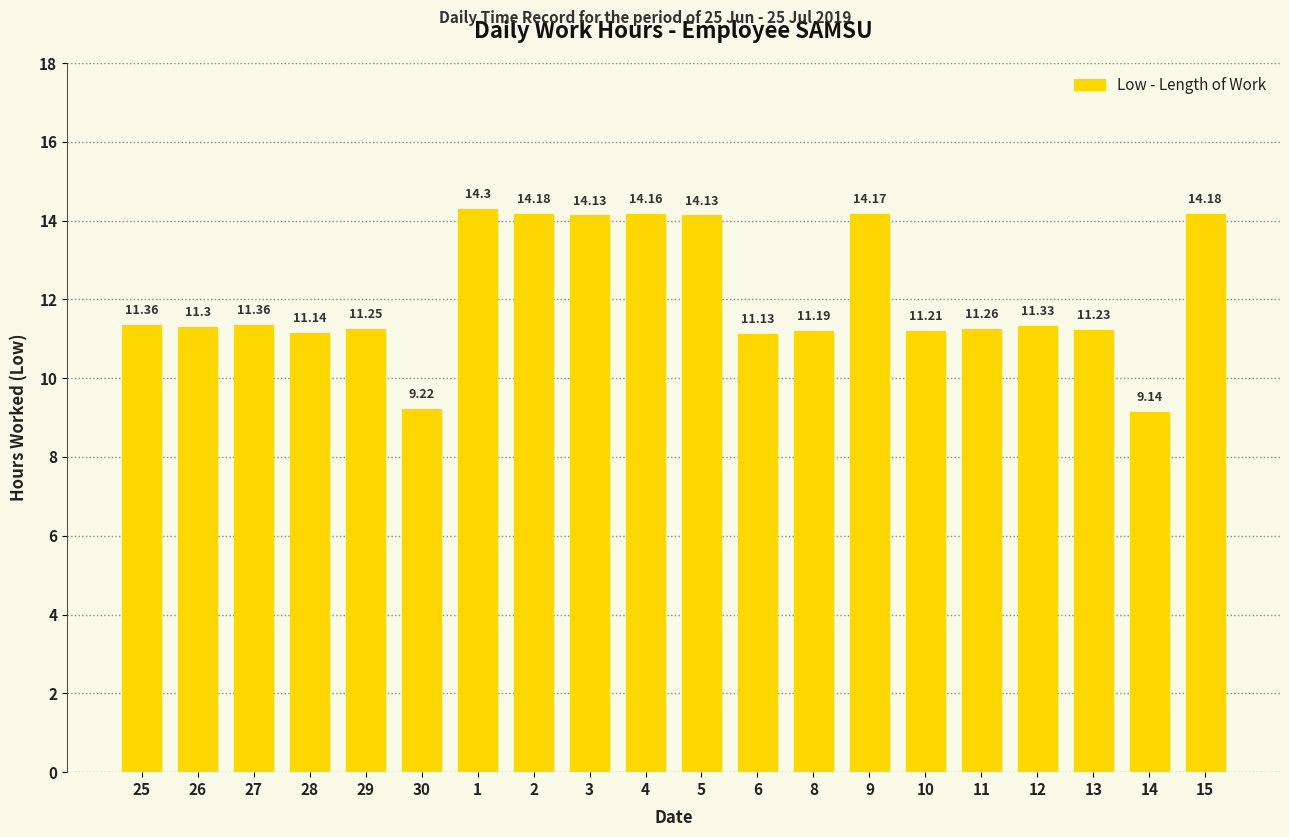

What is the value of the 9th bar from the left?

14.1